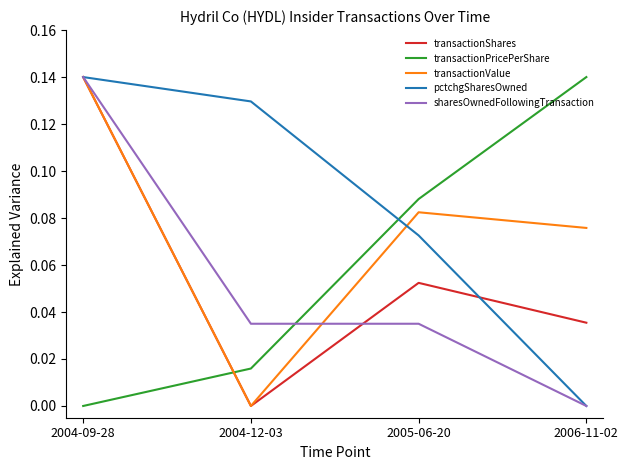

Count the number of categories in the chart.

4